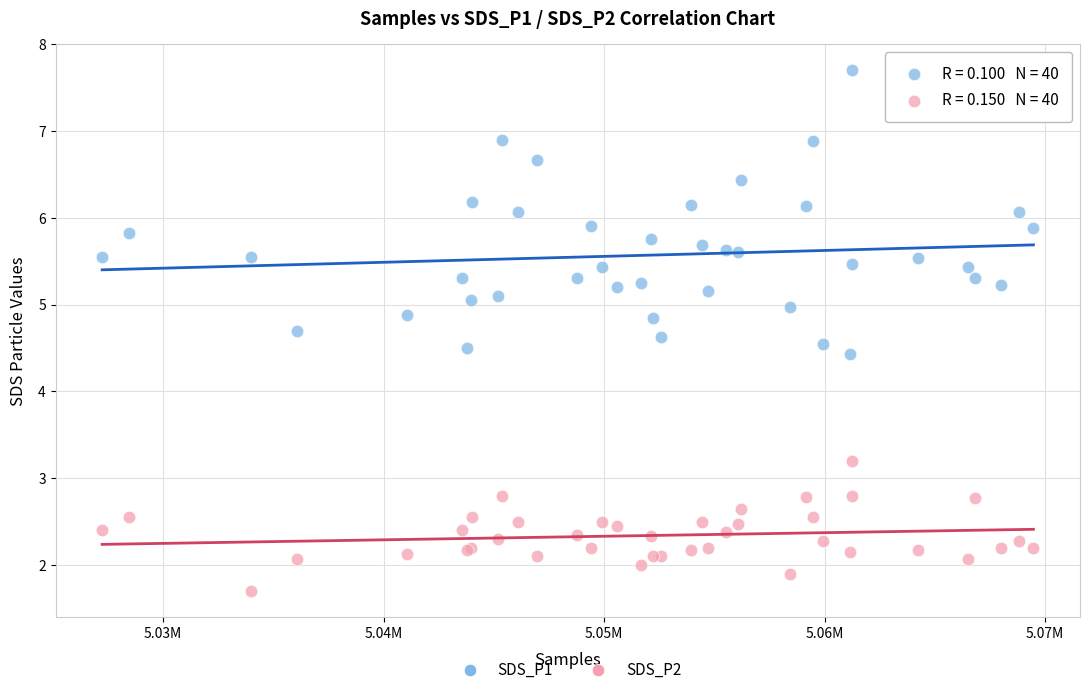

Across all series, what Y value is closest to 4?

4.4